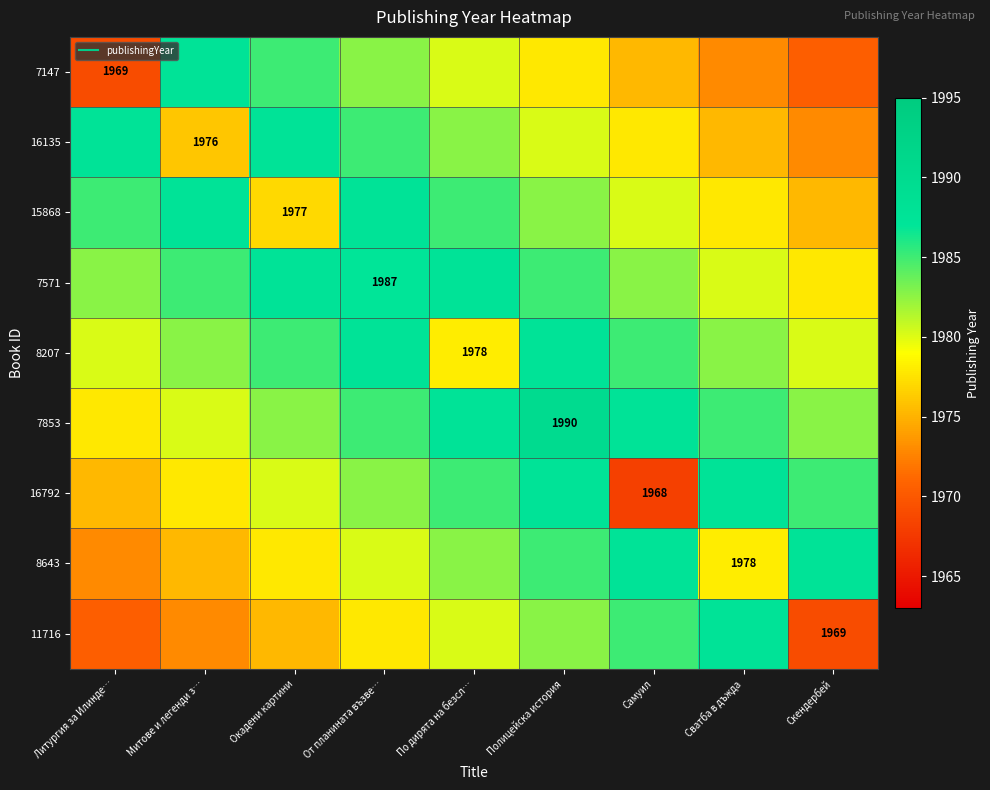

Which category has the lowest value across all series?

Самуил